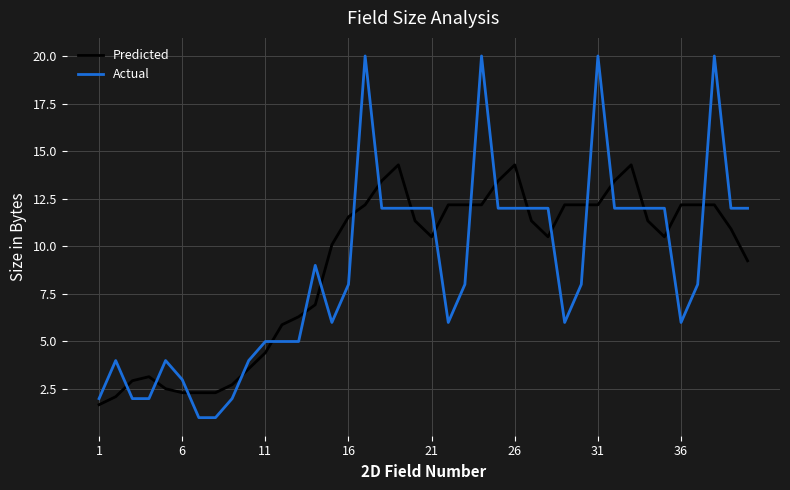

Rank the series by their maximum value, from highest to lowest.

Actual, Predicted